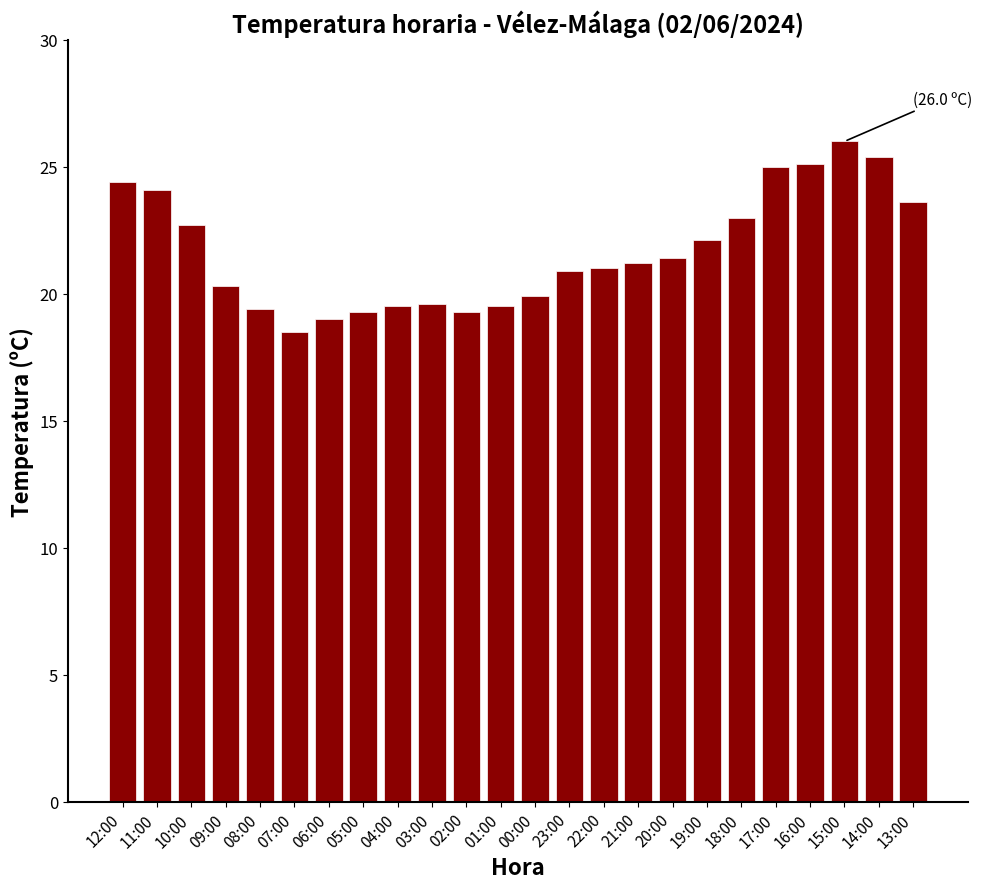

Read the value at 01:00.

19.5